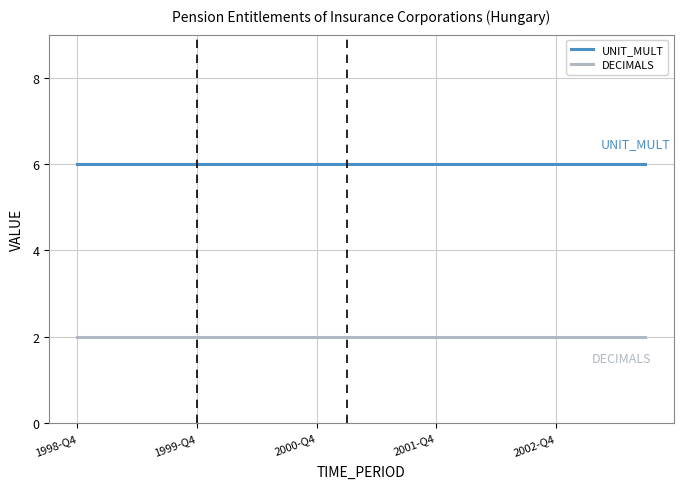

List the series in order of their overall mean, lowest first.

DECIMALS, UNIT_MULT